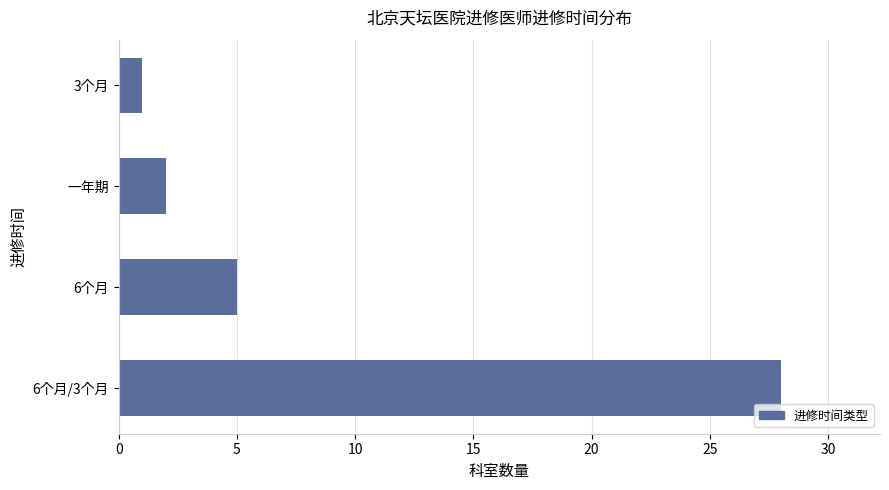

What is the change in value from 6个月 to 一年期?

-3